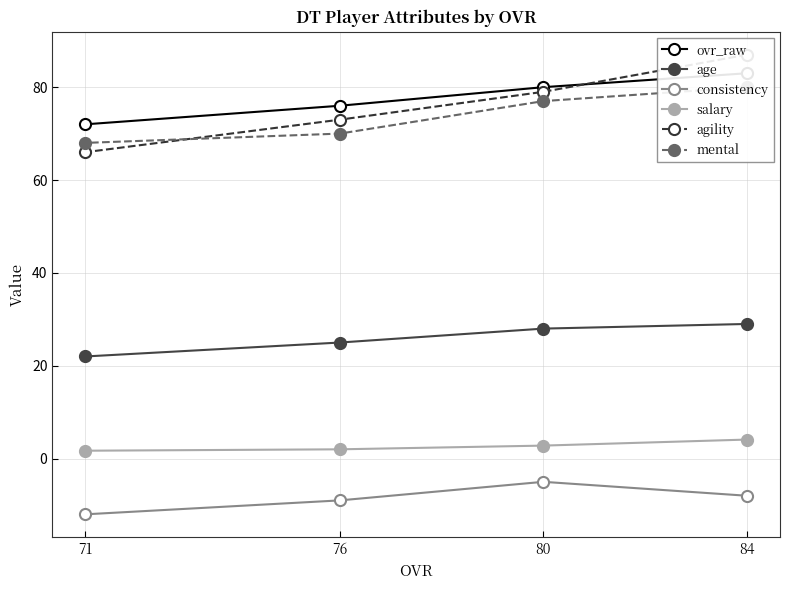

True or false: consistency has more than 2 interior local peaks.

False